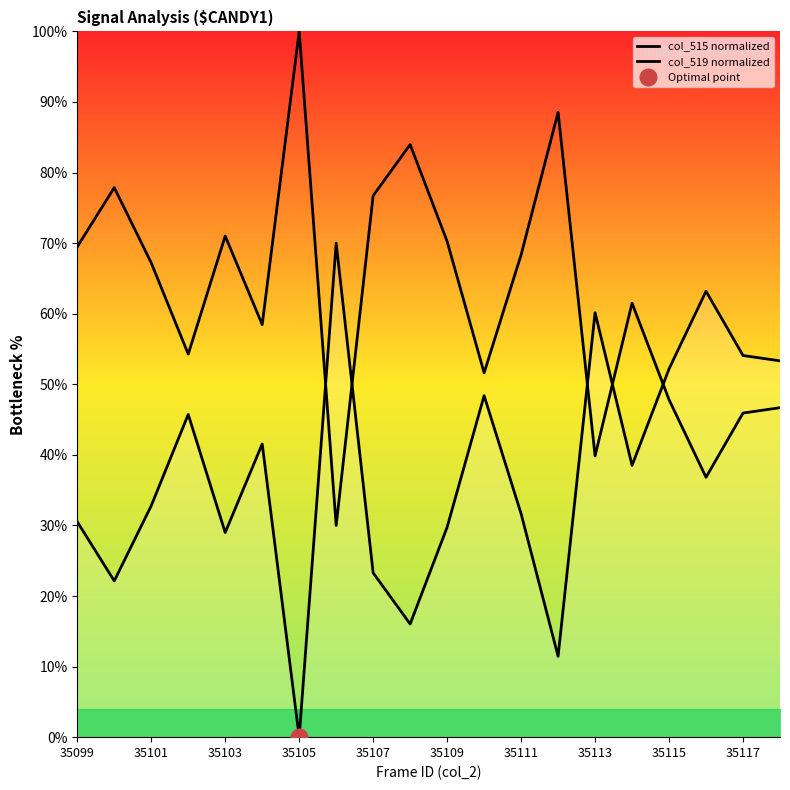

At which category does col_519 normalized reach its first local peak?

35101